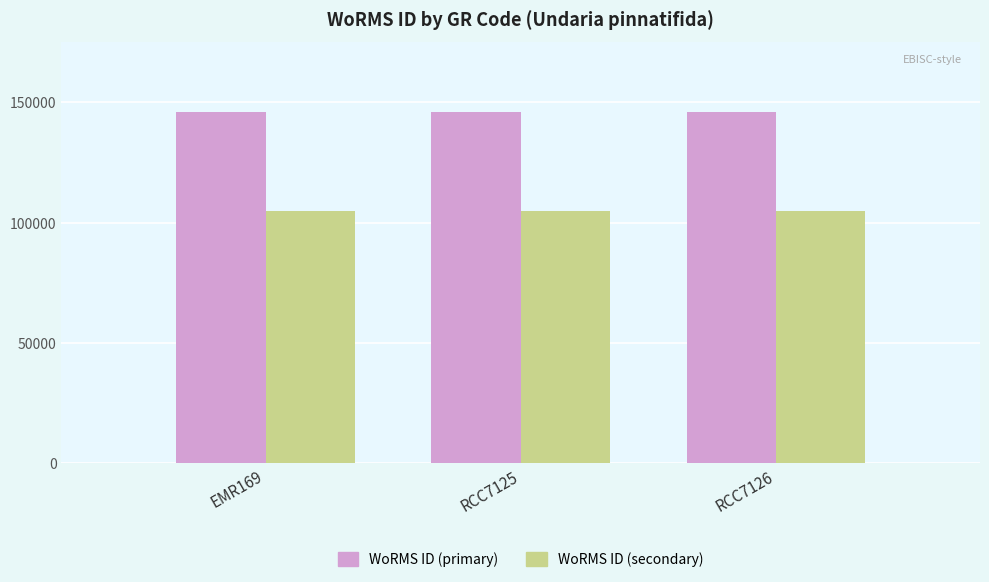

What is the difference between the highest and lowest values at RCC7125?

40801.9